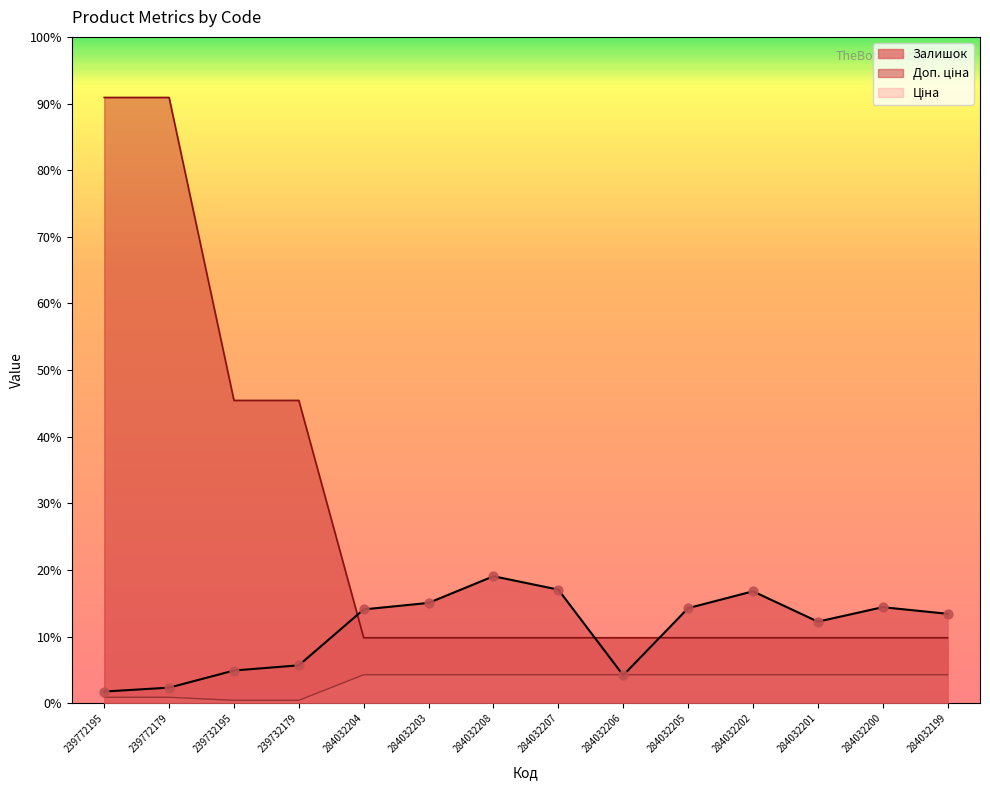

What are all the series names shown in the legend?

Ціна, Доп. ціна, Залишок